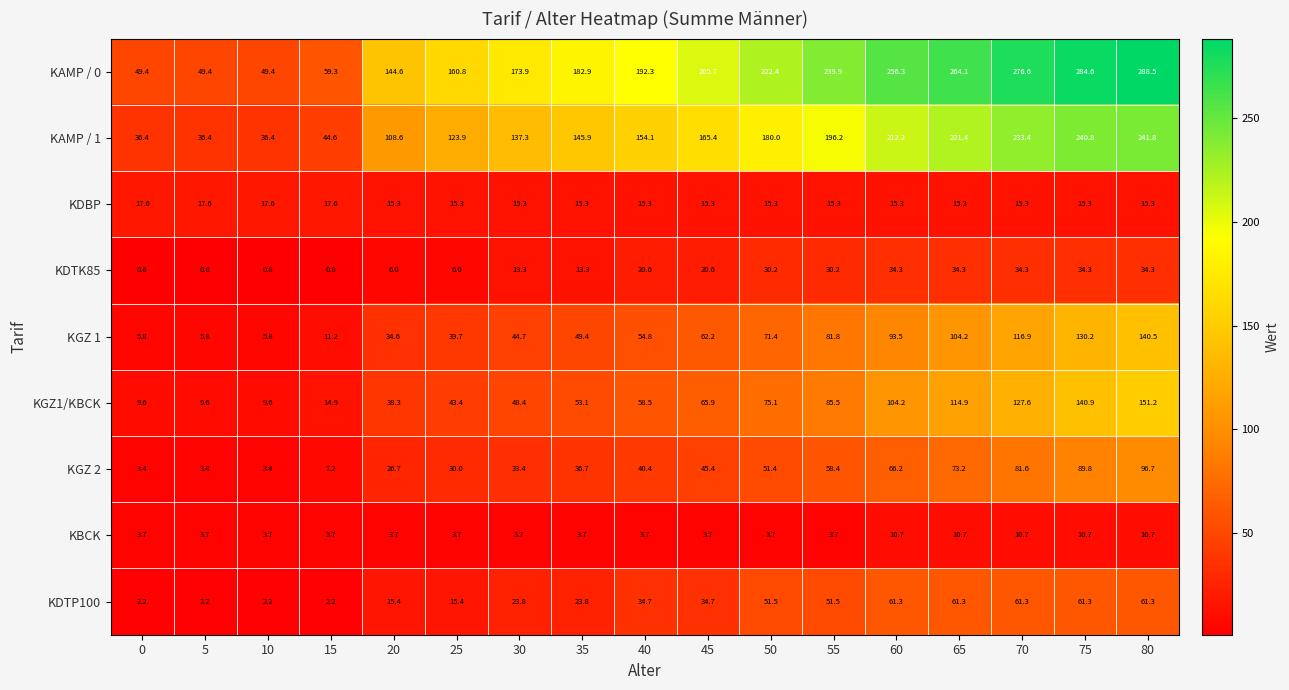

What is the difference between the highest and lowest values at 35?

179.2